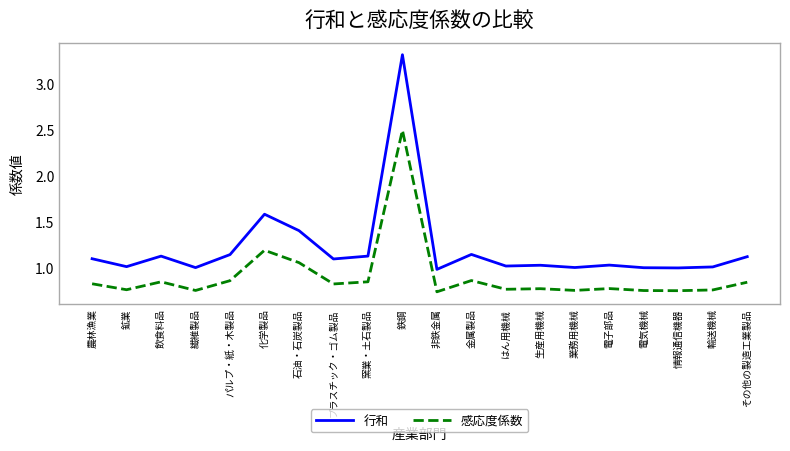

Where is 行和 nearest to the value 2?

化学製品